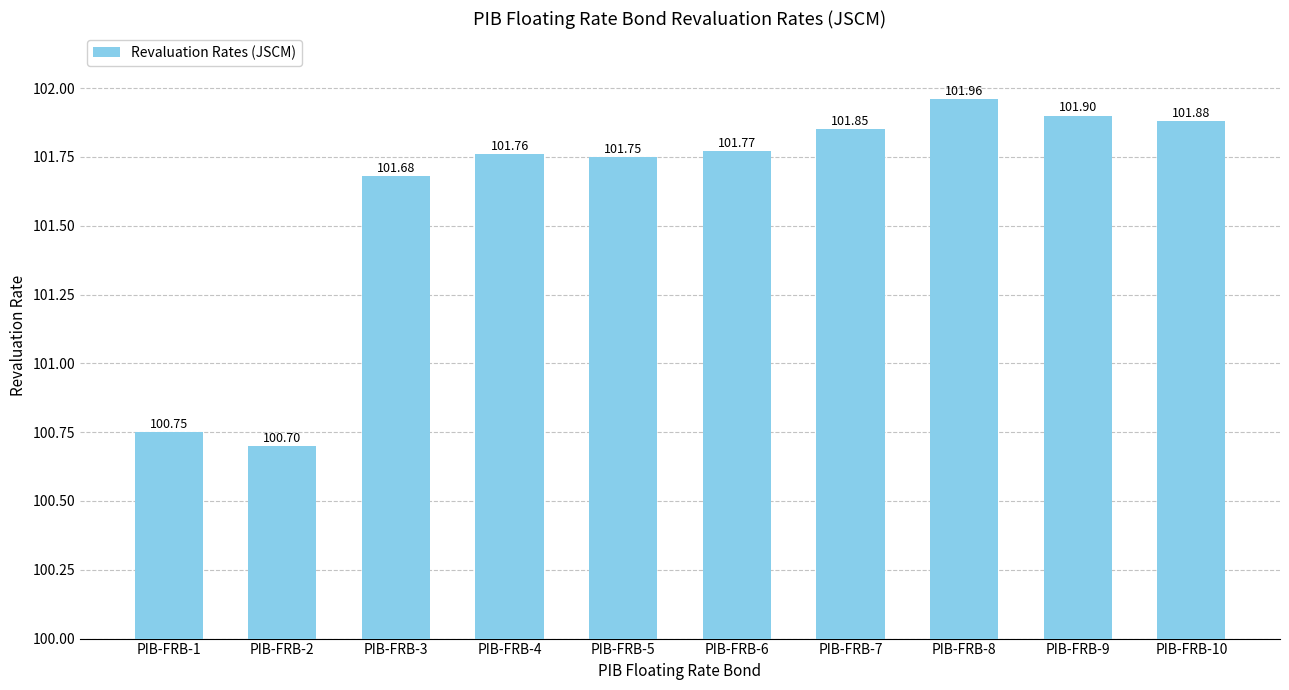

Which has a higher value, PIB-FRB-7 or PIB-FRB-6?

PIB-FRB-7